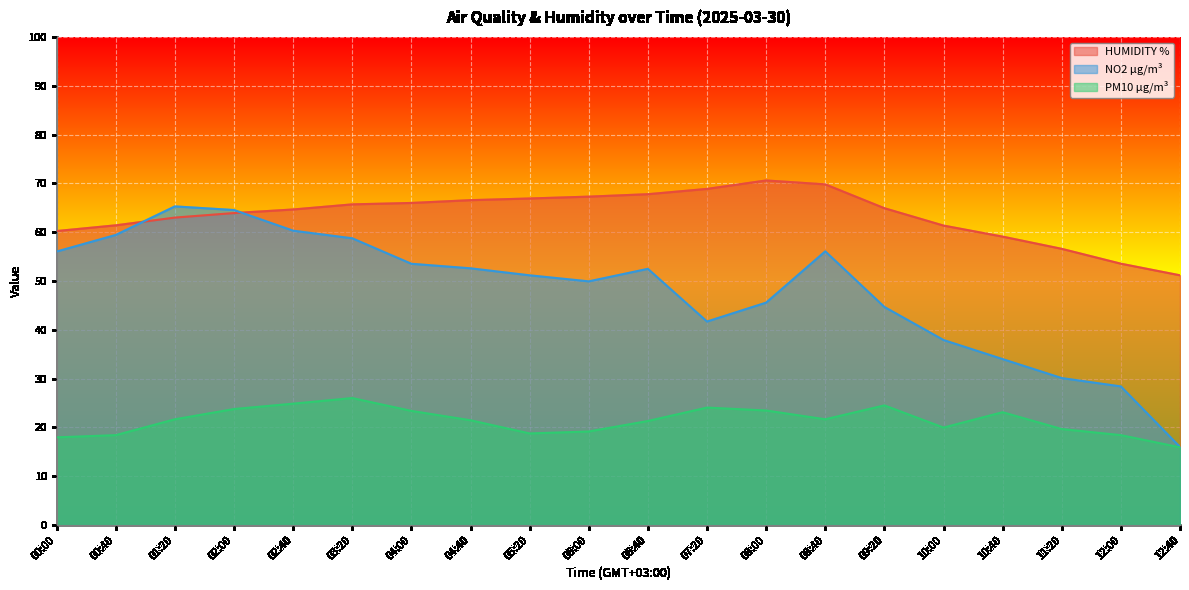

How many times do HUMIDITY % and NO2 µg/m³ cross each other?

2